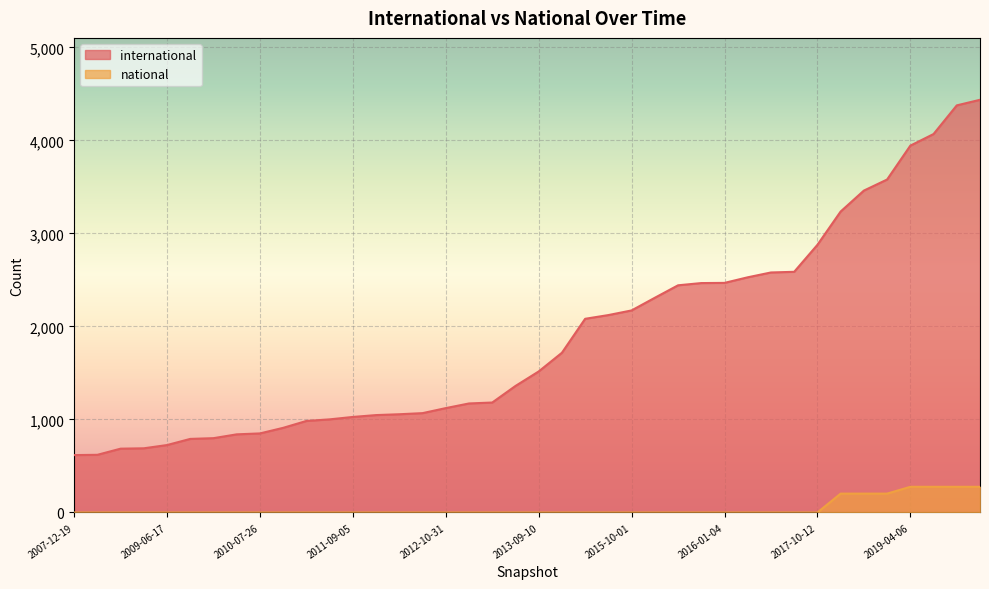

True or false: national and international intersect in this chart.

False